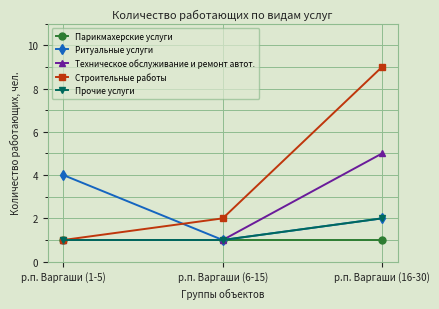

Which series has the largest range (max minus min)?

Строительные работы